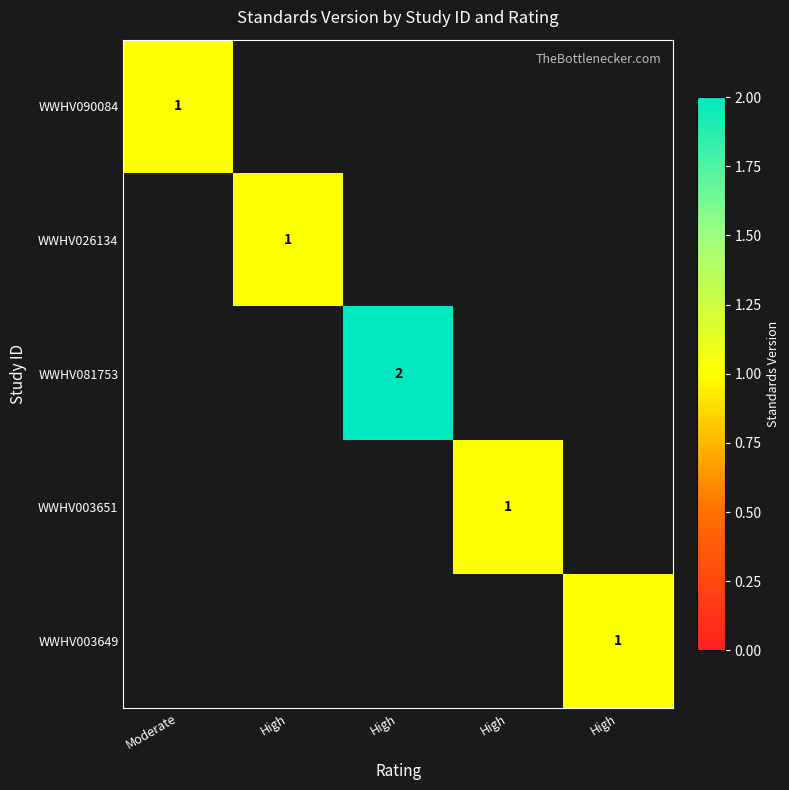

How many positive values does the WWHV081753 series have?

1